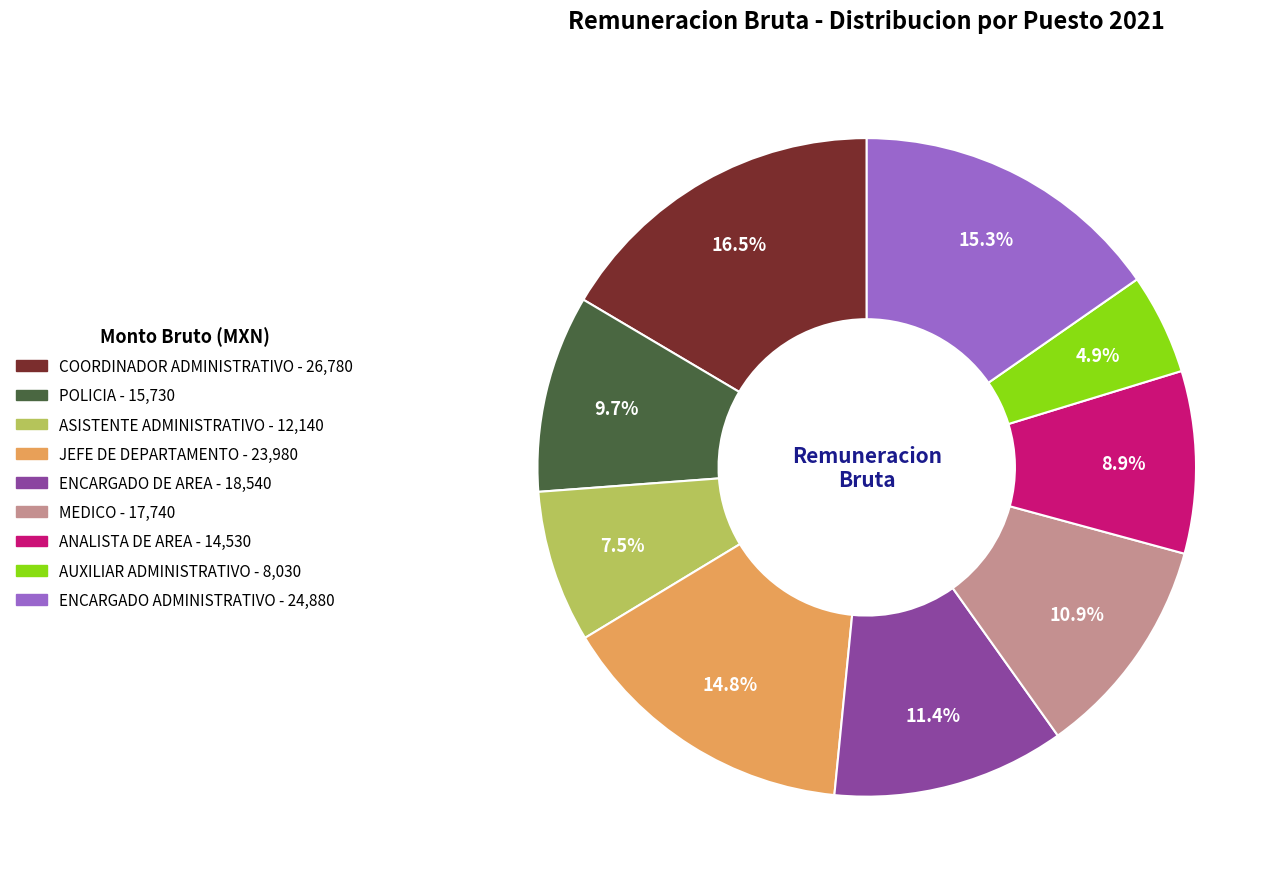

How many segments does this pie chart have?

9